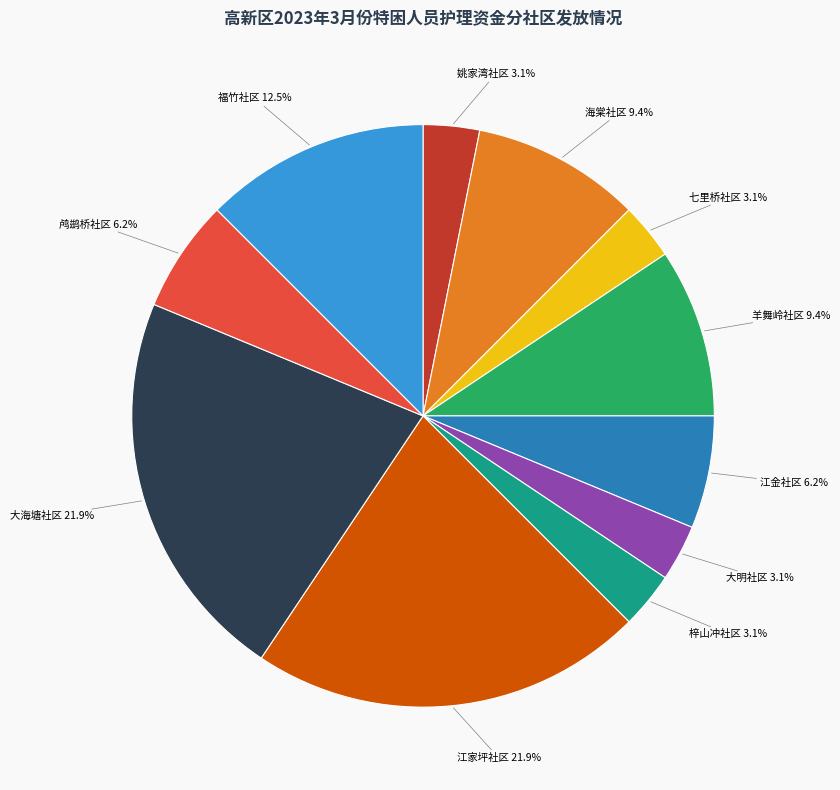

To the nearest percent, what is the combined percentage of 七里桥社区 and 梓山冲社区?

6%